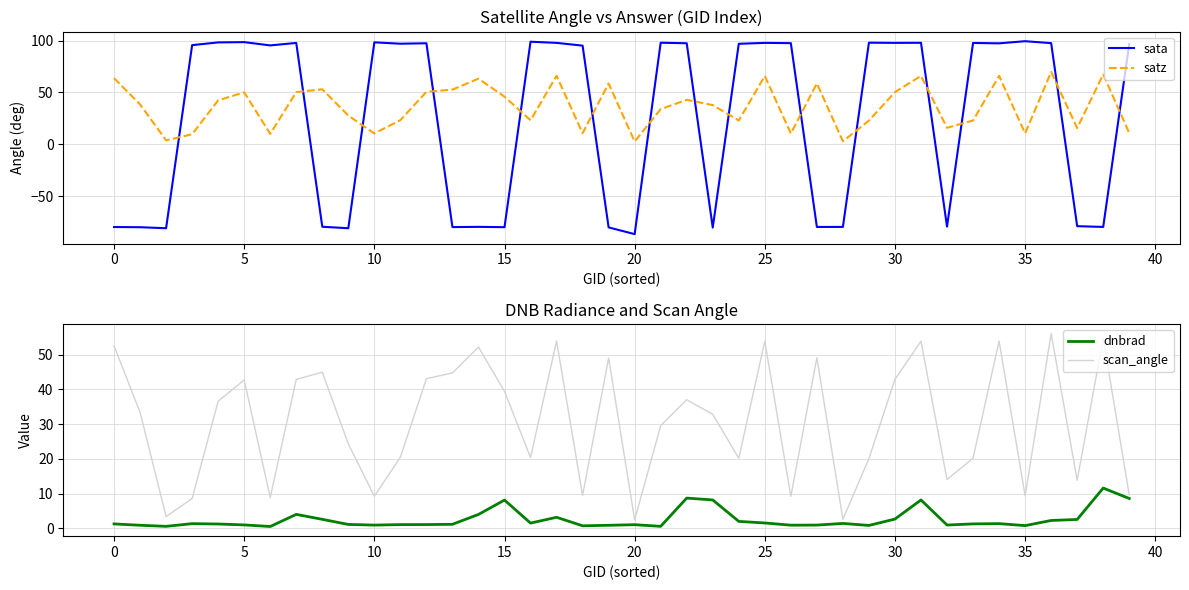

Which series has the largest range (max minus min)?

sata